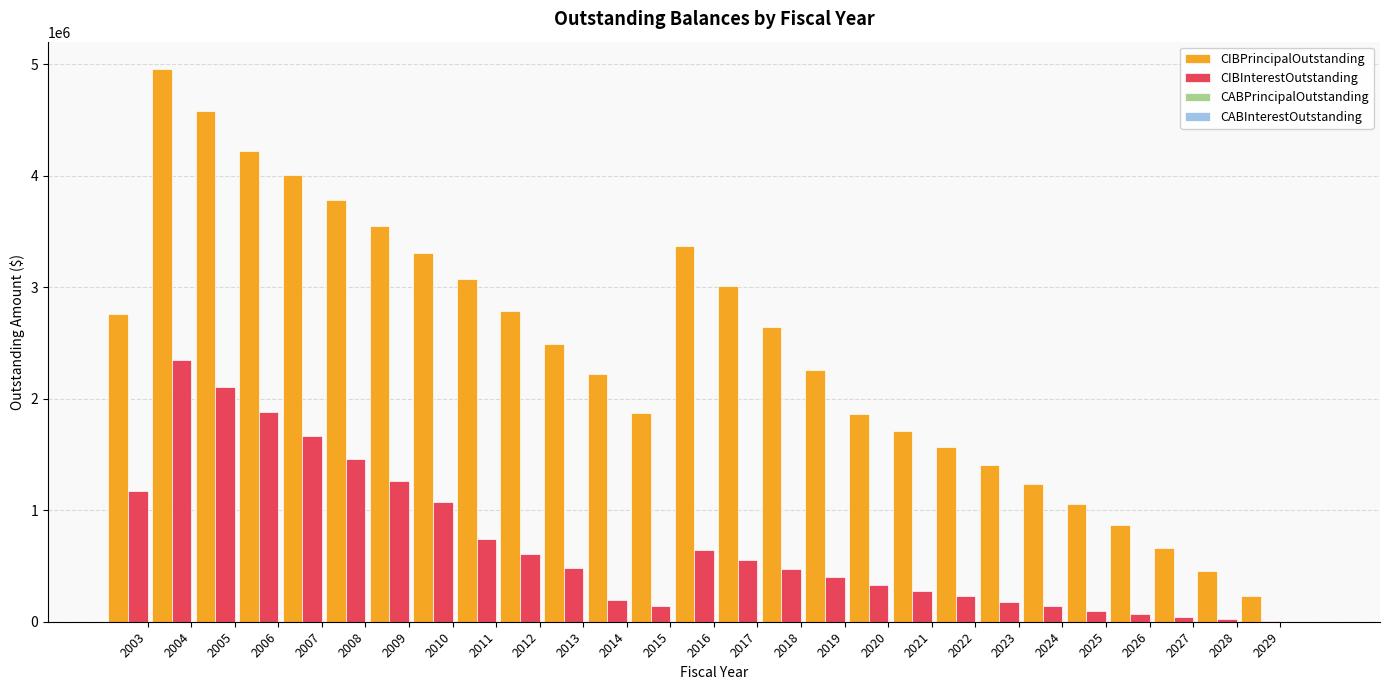

How many categories are shown in the chart?

27